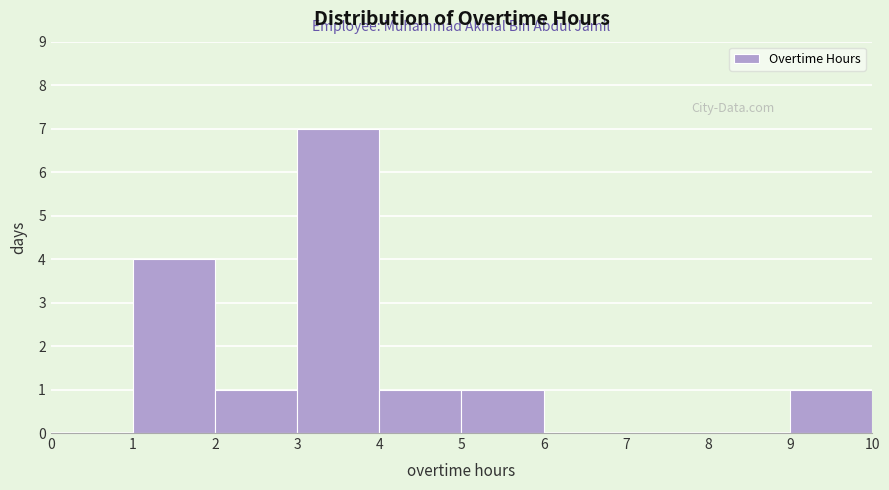

Reading left to right, transcribe this chart: for each bar, give the range it covers on the x-axis and its height. The values are not printed on the chart, so give them approximately, as read against the axis.

0 to 1: 0
1 to 2: 4
2 to 3: 1
3 to 4: 7
4 to 5: 1
5 to 6: 1
6 to 7: 0
7 to 8: 0
8 to 9: 0
9 to 10: 1